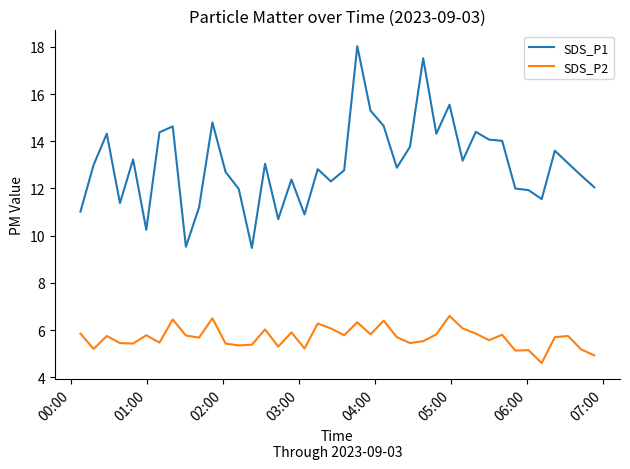

True or false: SDS_P1 and SDS_P2 intersect in this chart.

False